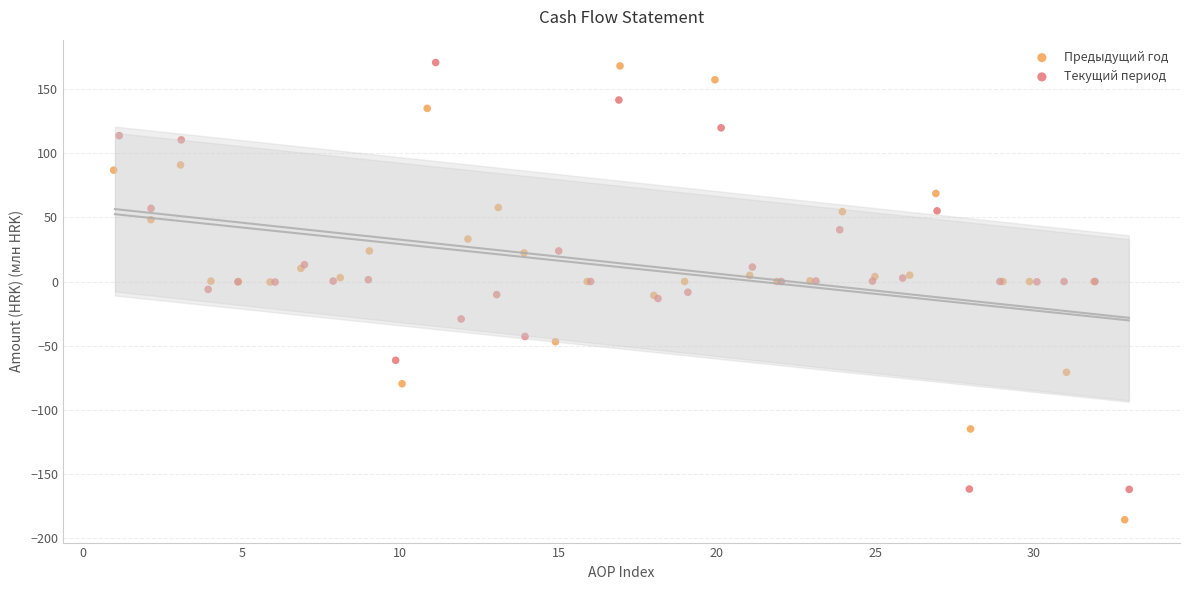

Which series reaches the minimum Y coordinate?

Предыдущий год